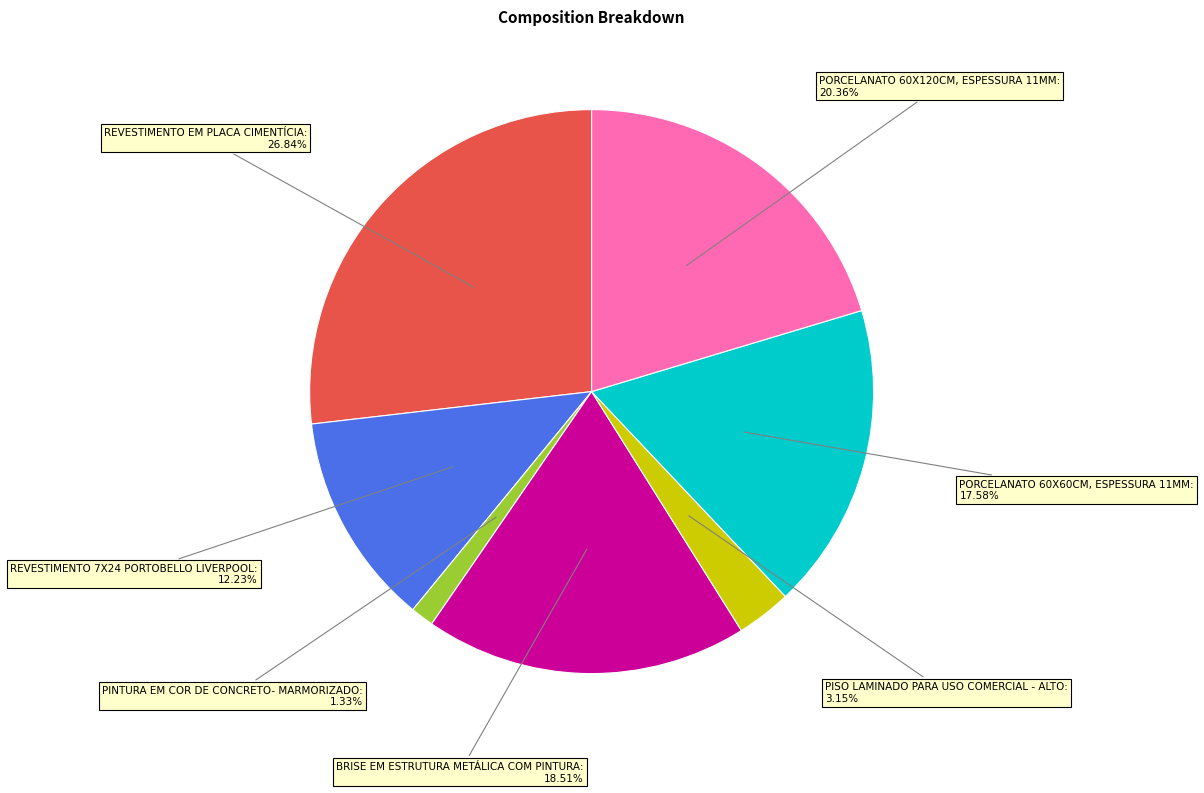

Does any single category account for the majority?

No